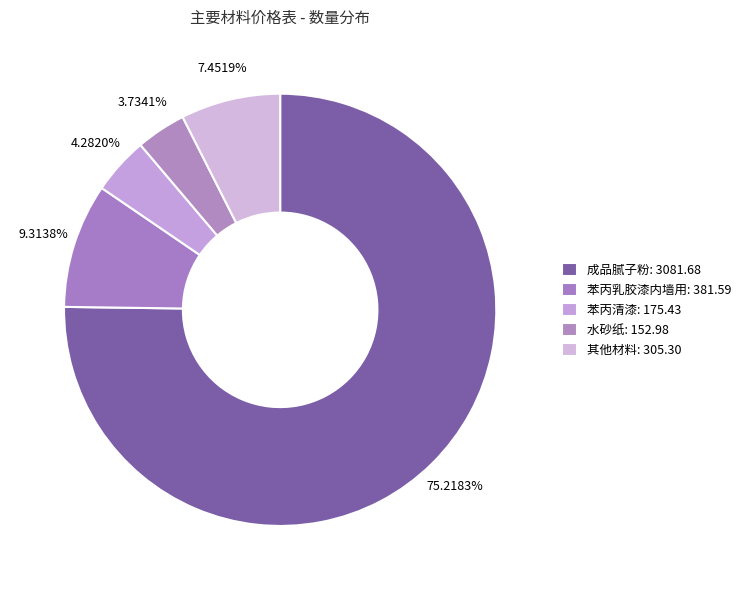

Count the number of slices in the pie.

5